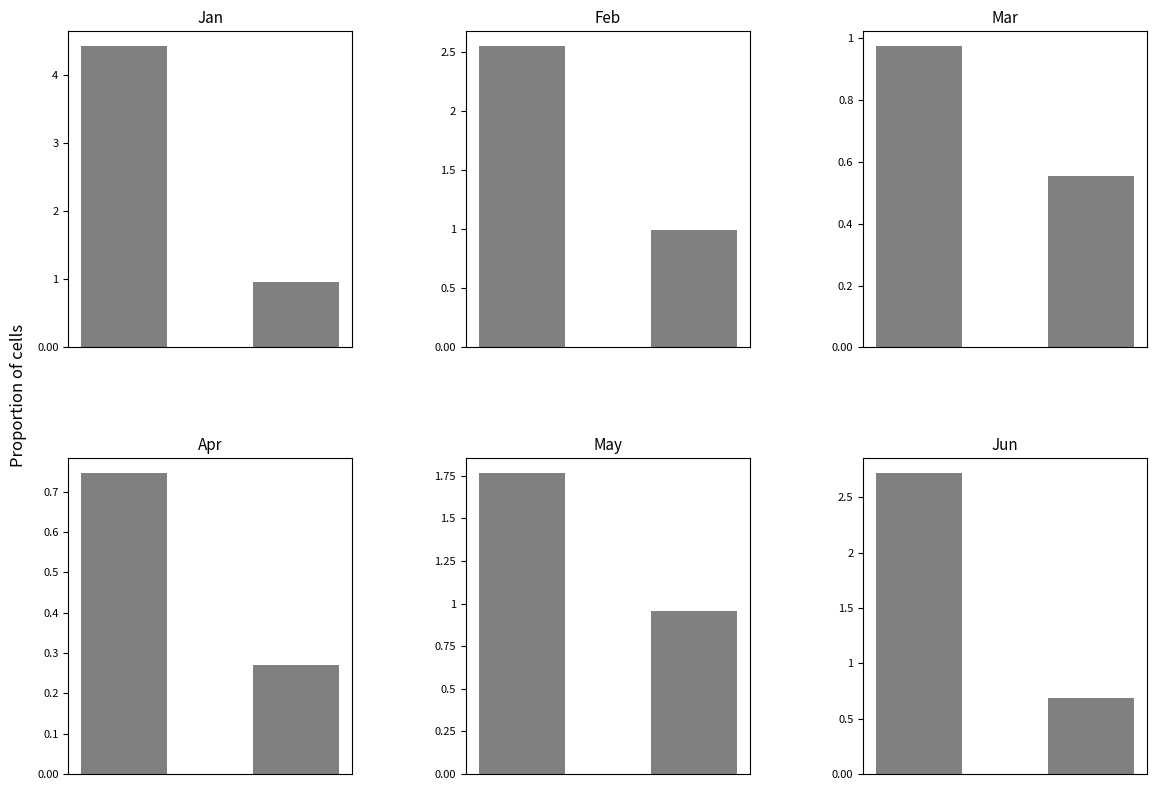

How many groups of bars are there?

2